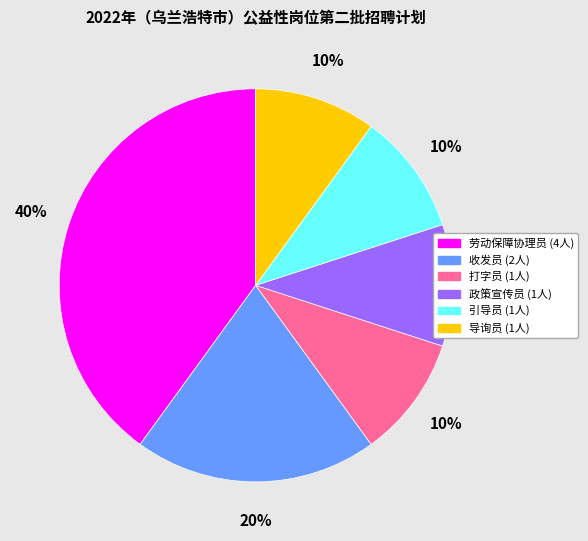

The 政策宣传员 slice represents 10% of the pie. True or false?

True